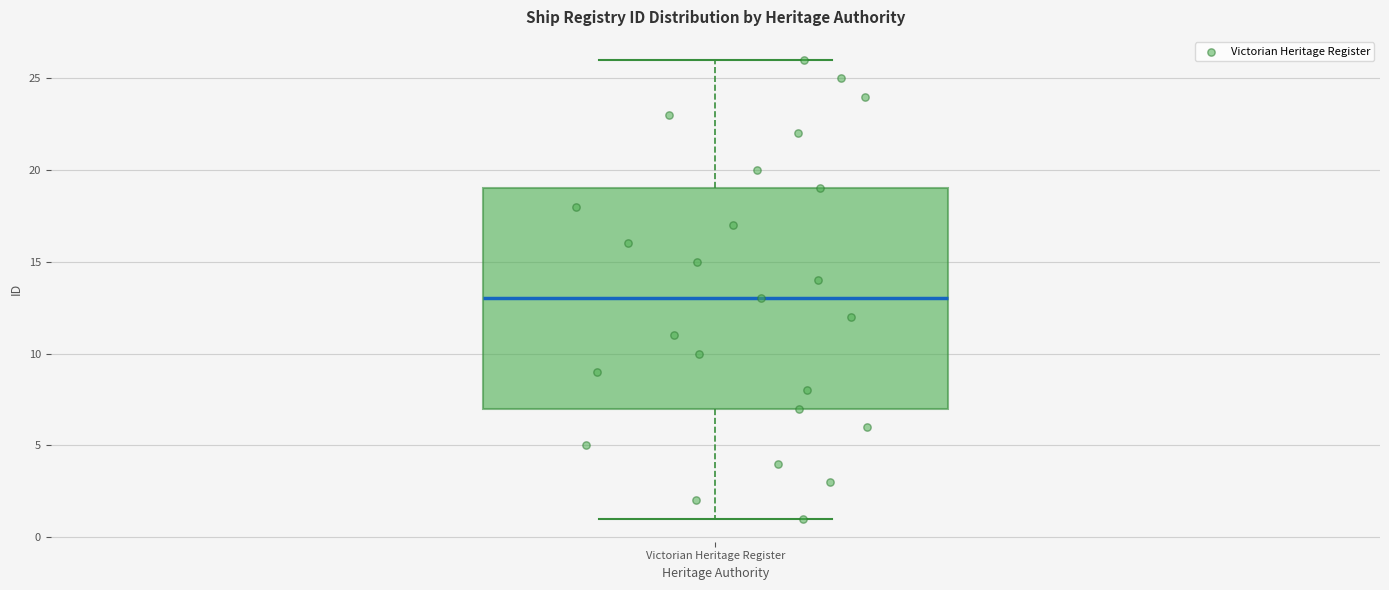

Where is the lower edge of the box for Victorian Heritage Register on the y-axis? The values are not printed on the chart, so give them approximately, as read against the axis.

7